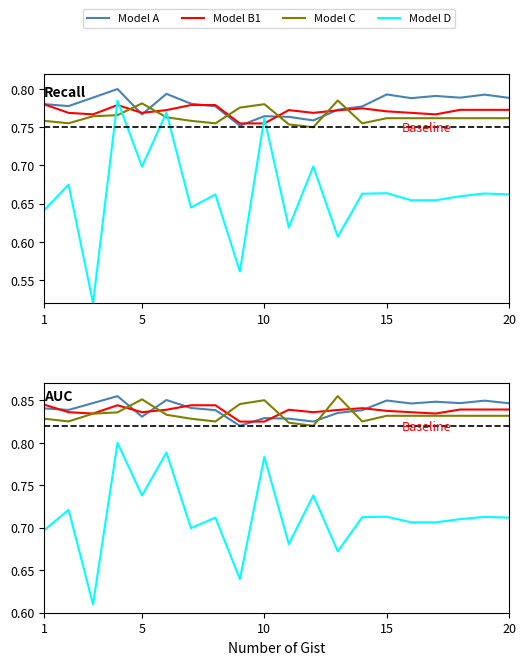

What is the greatest value displayed?

0.9